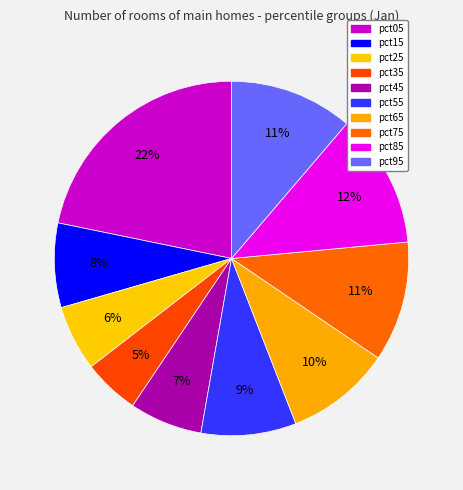

How many slices are in this pie chart?

10